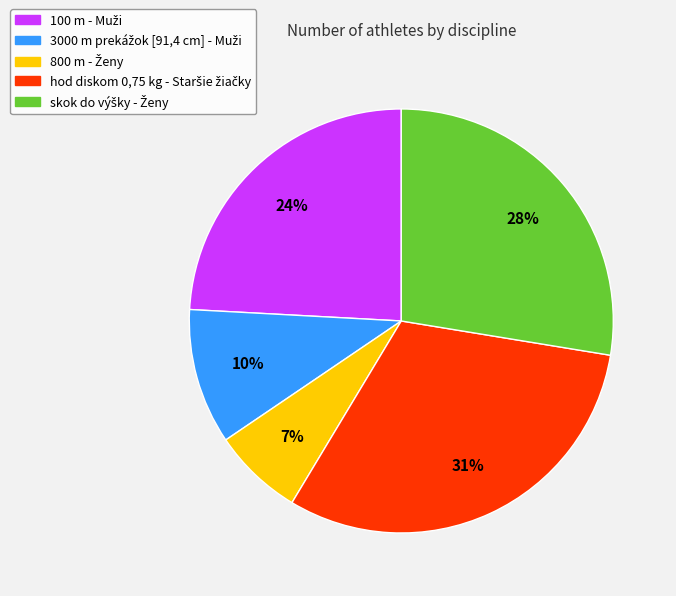

To the nearest percent, what is the difference between the largest and smallest slice percentages?

24%